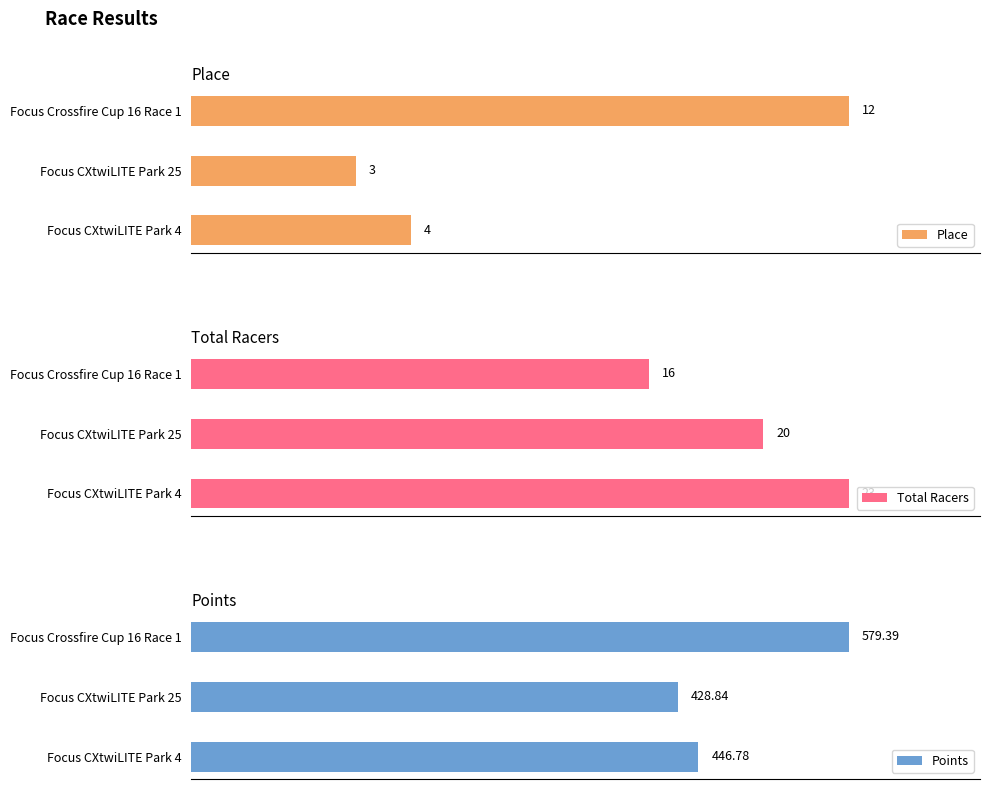

How many data points in Points are less than 446?

1